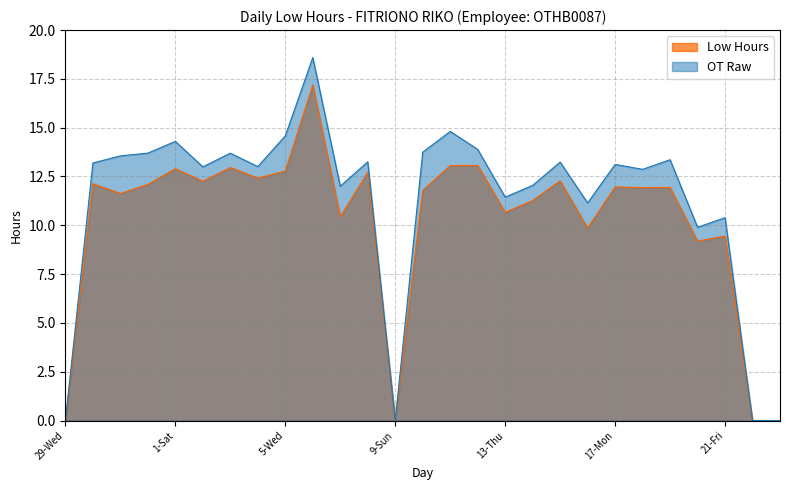

How many interior local peaks (higher than both neighbors) does the data have?

10